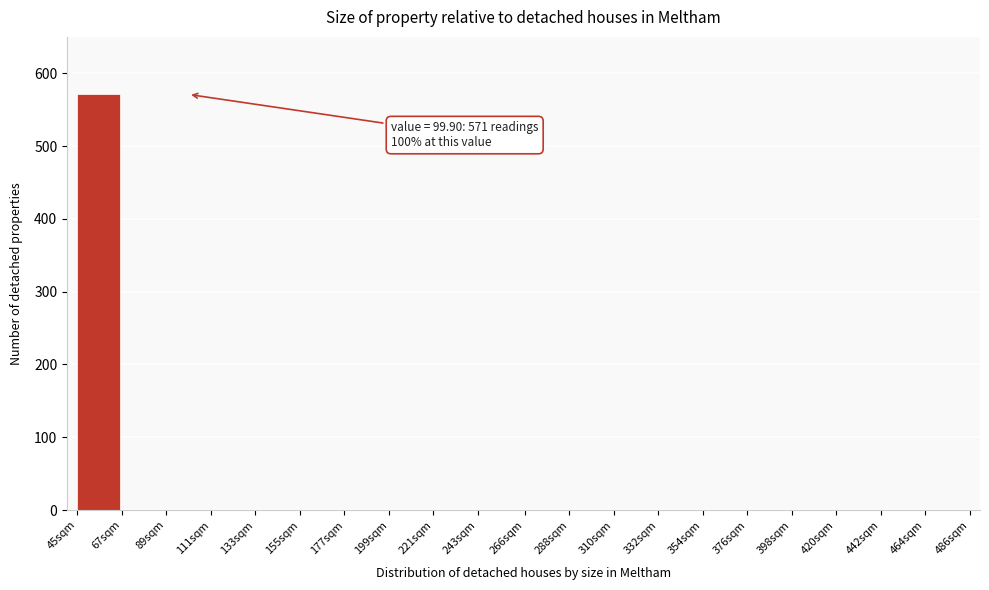

Reading left to right, list all the values displayed in this chart.

45sqm=571	67sqm=0	89sqm=0	111sqm=0	133sqm=0	155sqm=0	177sqm=0	199sqm=0	221sqm=0	243sqm=0	266sqm=0	288sqm=0	310sqm=0	332sqm=0	354sqm=0	376sqm=0	398sqm=0	420sqm=0	442sqm=0	464sqm=0